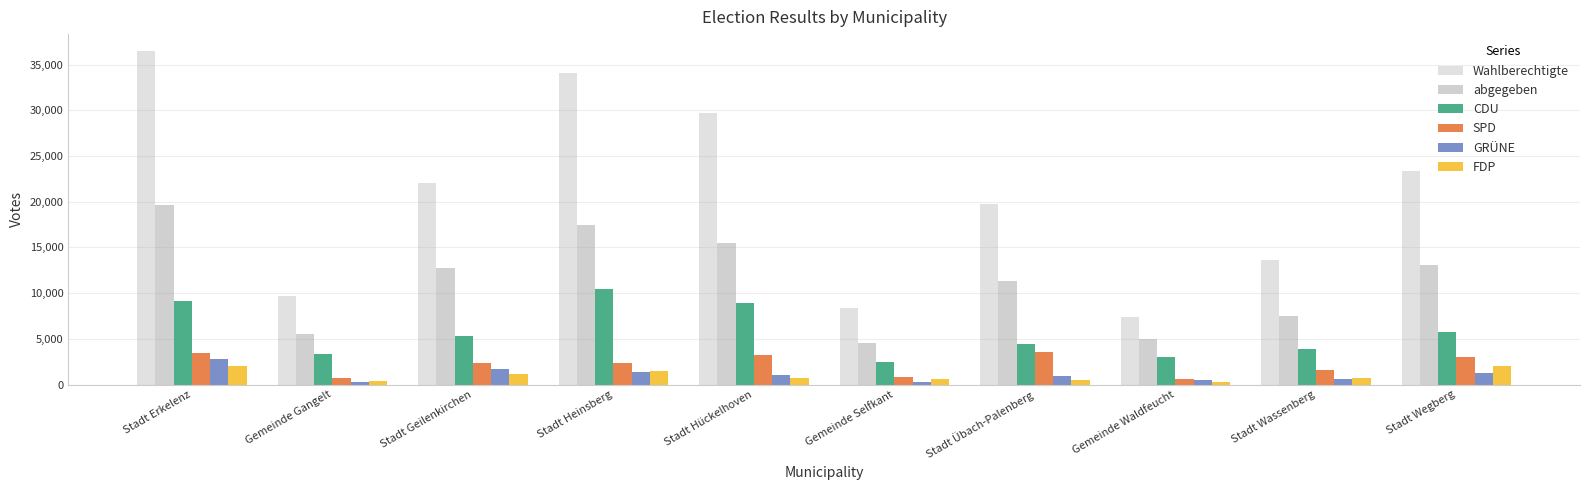

Which series has the widest spread of values?

Wahlberechtigte